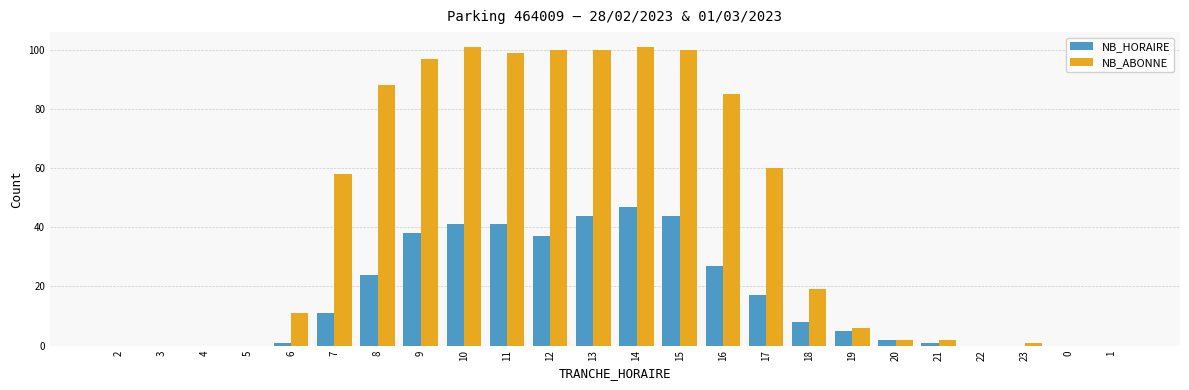

The value of NB_ABONNE at 5 is -69. True or false?

False